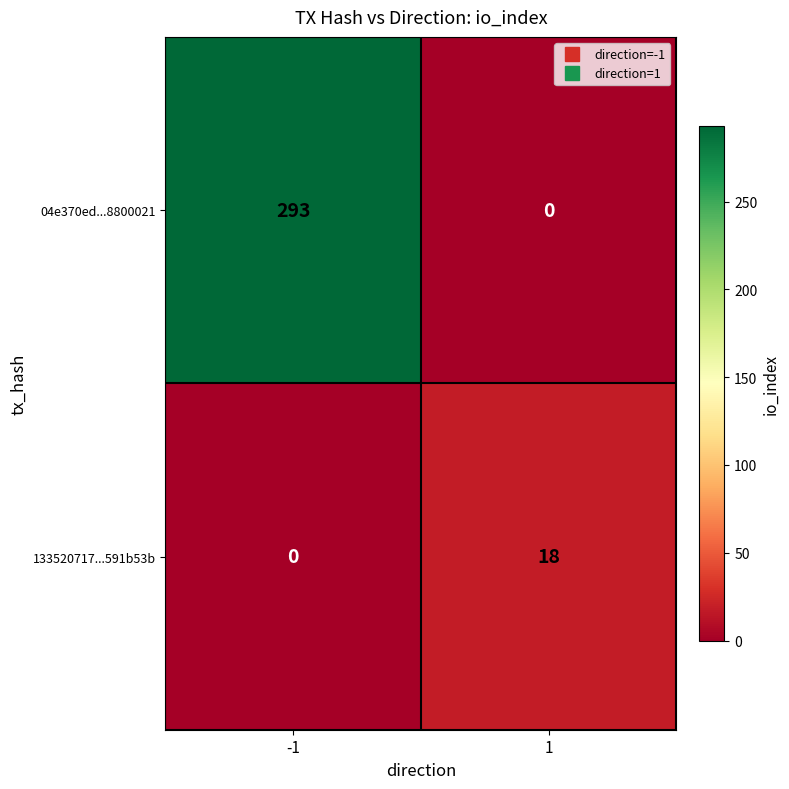

What is the difference between the maximum and minimum values in the 04e370ed...8800021 series?

293